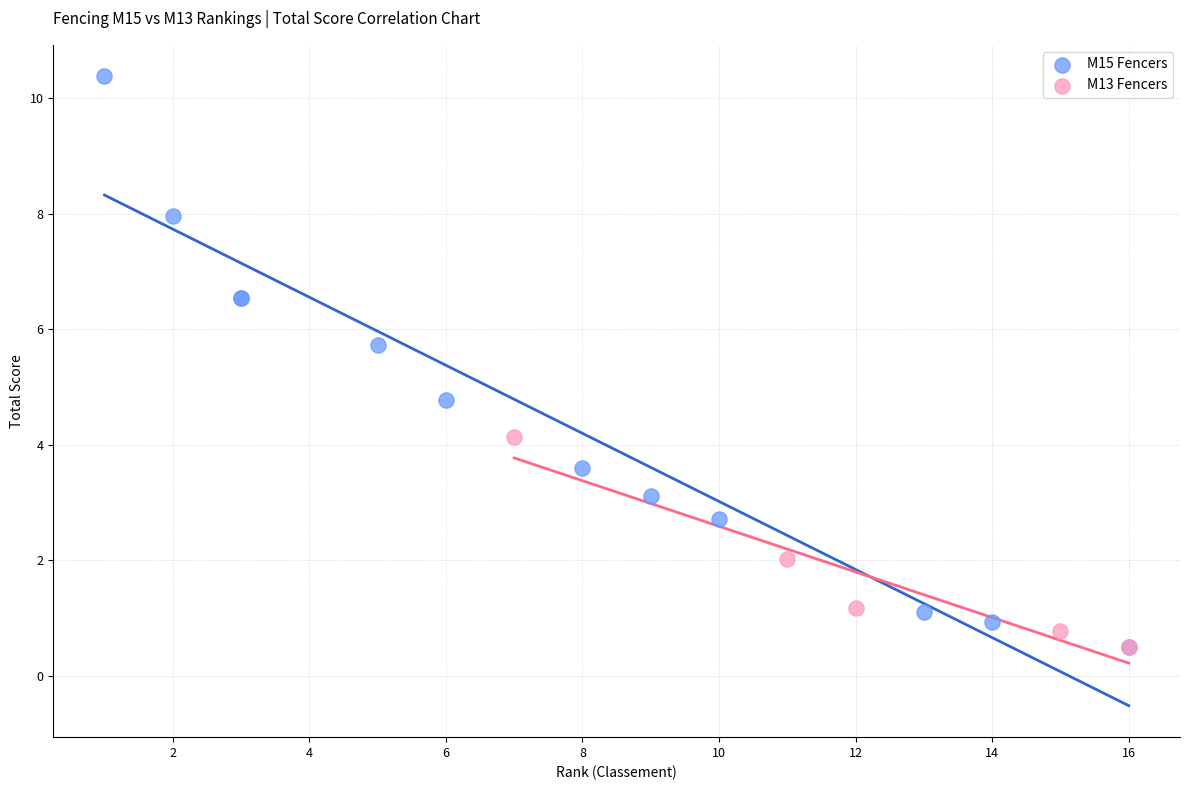

Which series reaches the maximum Y coordinate?

M15 Fencers